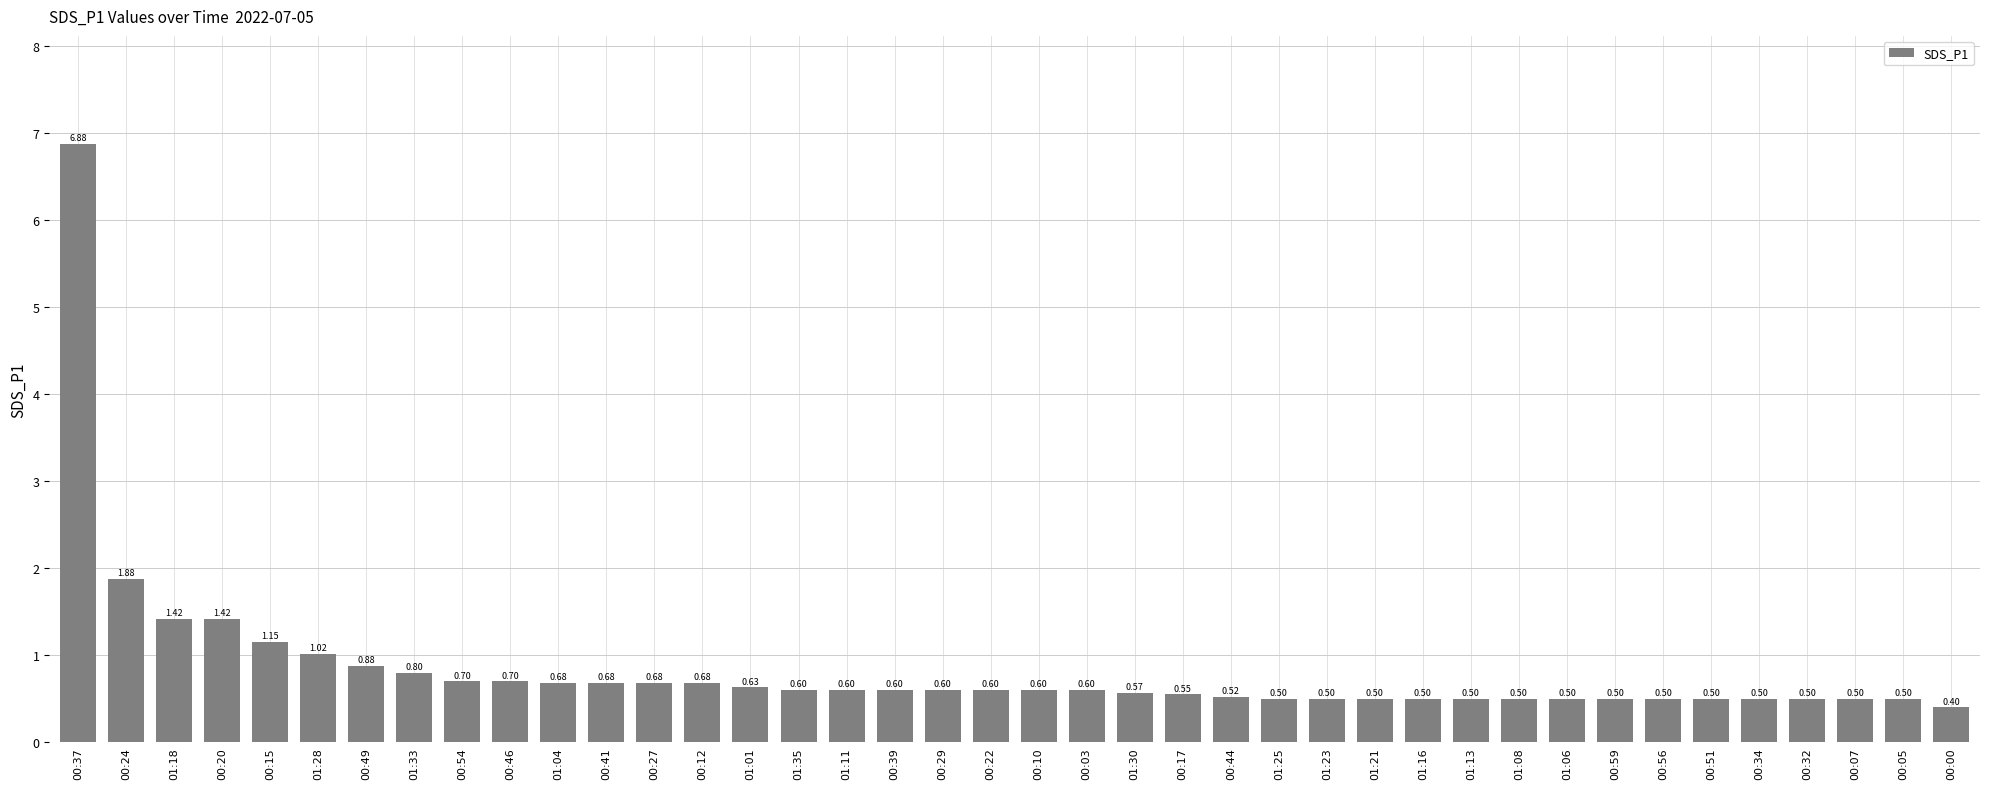

What is the sum of all values?

33.4